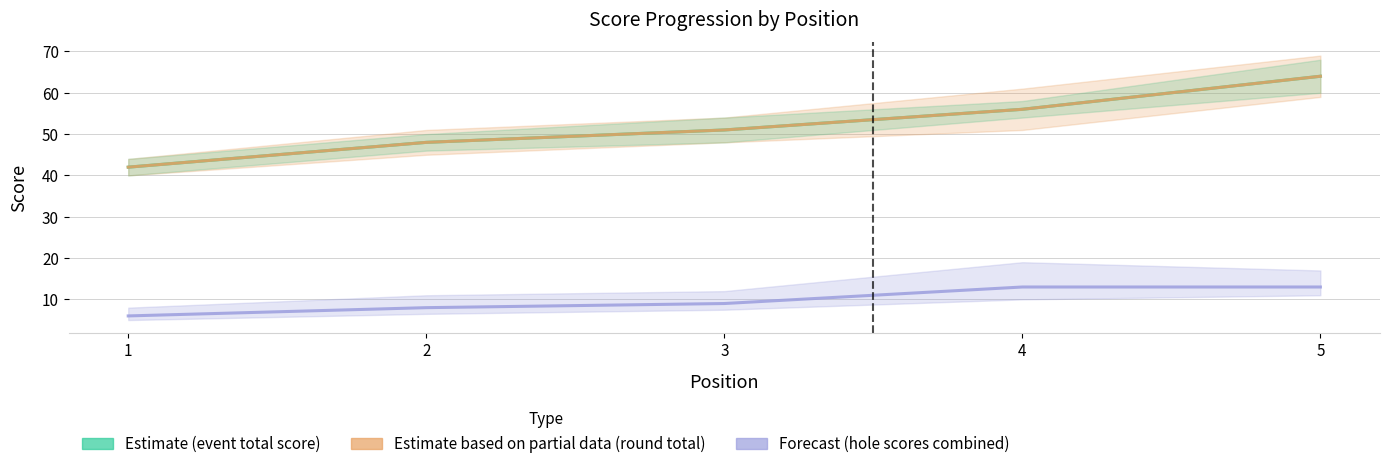

What are all the series names shown in the legend?

Estimate (event total score), Estimate based on partial data (round total), Forecast (hole scores combined)